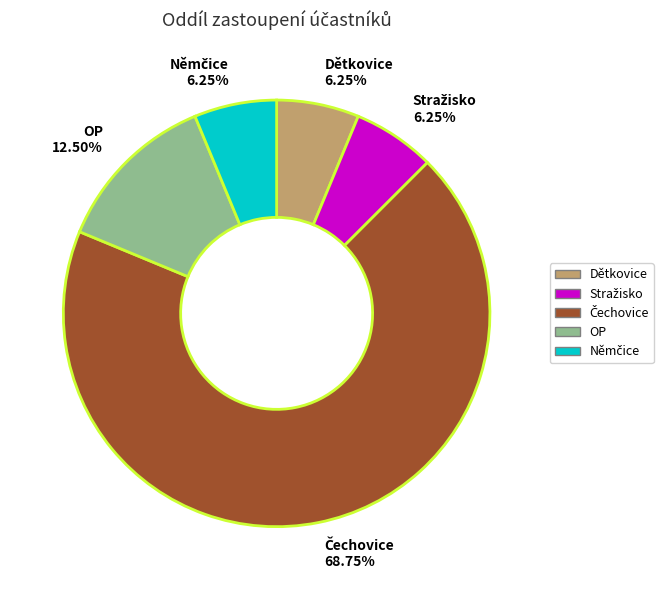

Do OP and Dětkovice together represent more than half of the pie?

No